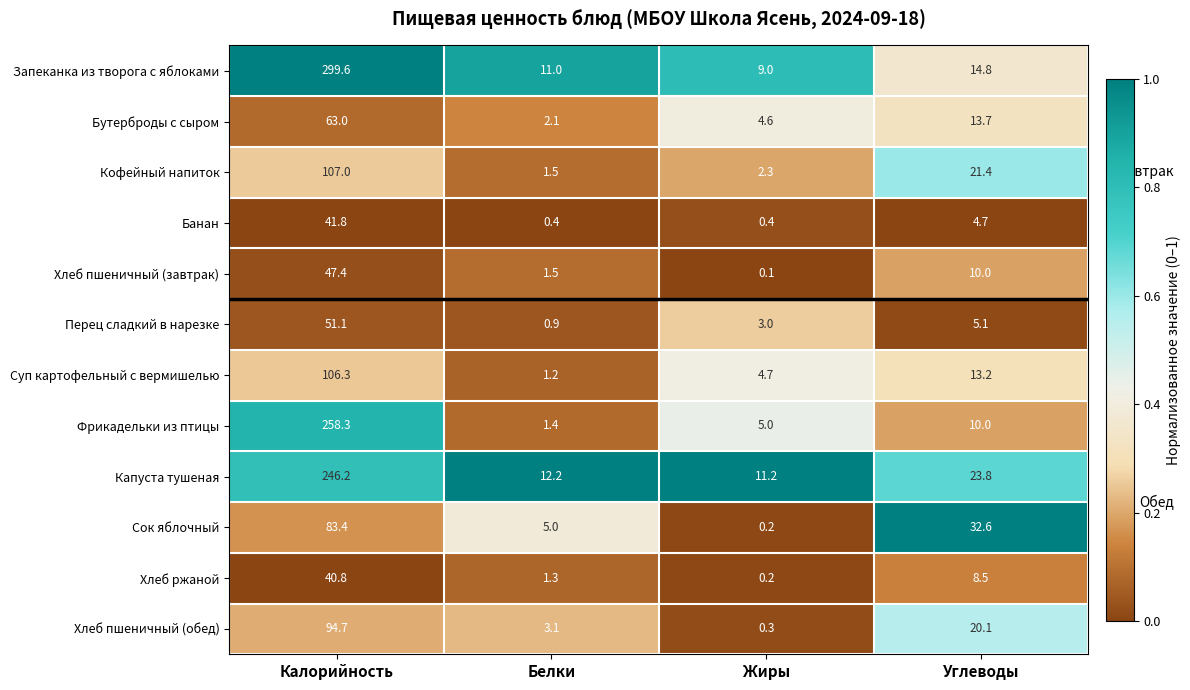

Between Калорийность and Белки, which series saw the biggest shift?

Запеканка из творога с яблоками